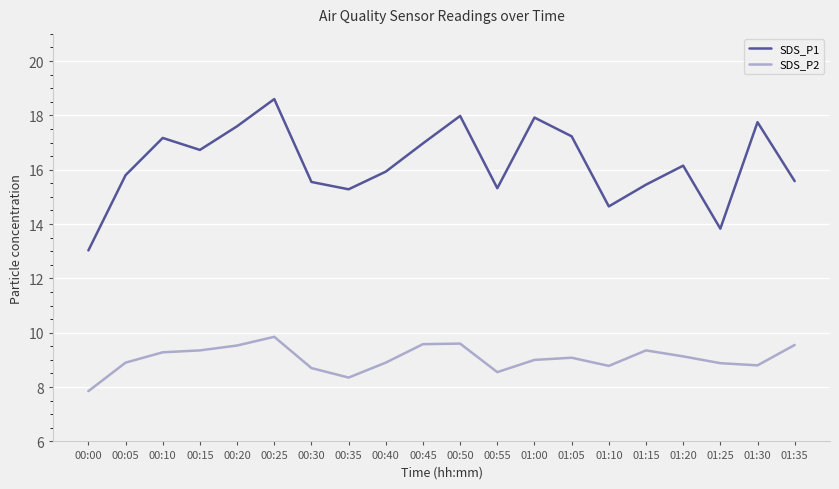

What is the sum of the SDS_P1 values at 01:10 and 01:15?

30.1